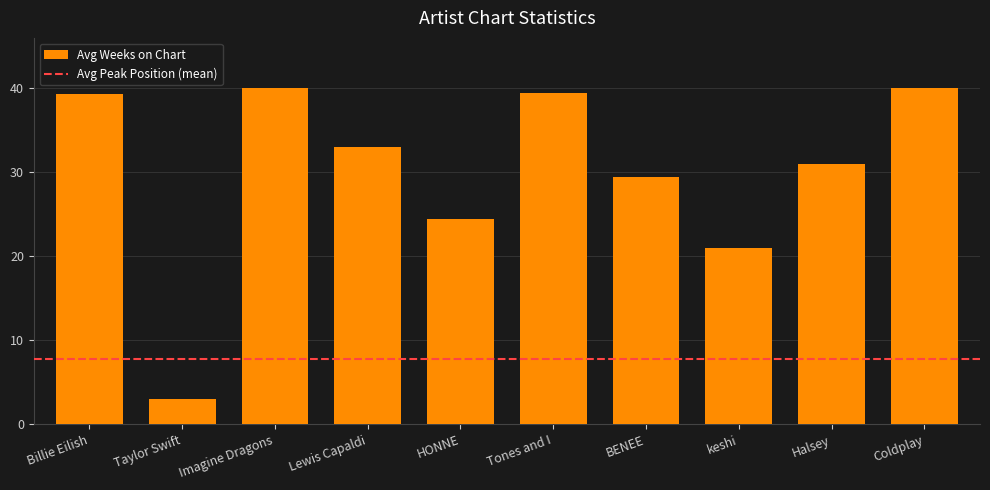

Where is the data nearest to the value 21?

keshi